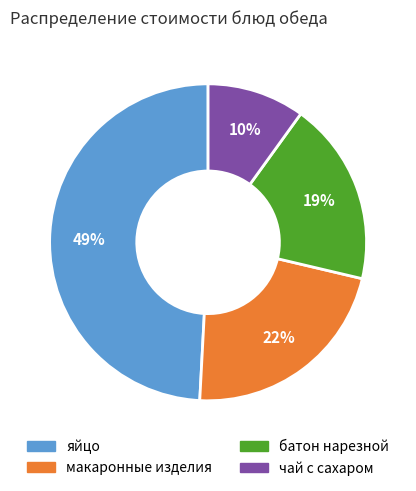

Is there any slice that represents more than half of the pie?

No